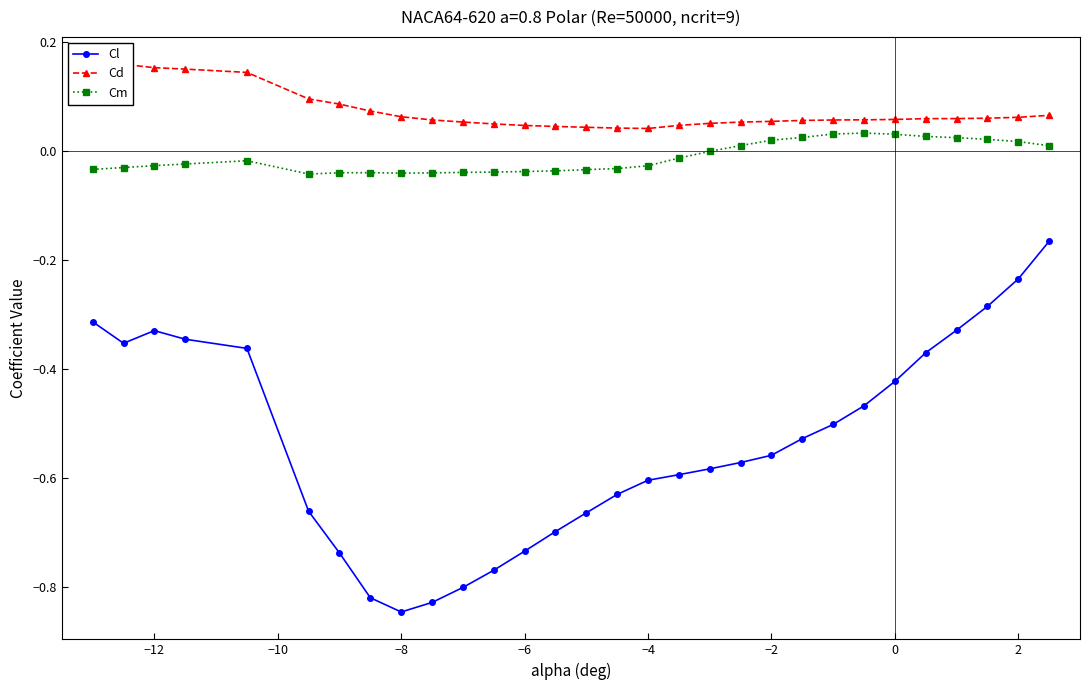

Reading left to right, list all the values displayed in this chart.

Cl: -0.3	-0.4	-0.3	-0.3	-0.4	-0.7	-0.7	-0.8	-0.8	-0.8	-0.8	-0.8	-0.7	-0.7	-0.7	-0.6	-0.6	-0.6	-0.6	-0.6	-0.6	-0.5	-0.5	-0.5	-0.4	-0.4	-0.3	-0.3	-0.2	-0.2
Cd: 0.2	0.2	0.2	0.1	0.1	0.1	0.1	0.1	0.1	0.1	0.1	0.0	0.0	0.0	0.0	0.0	0.0	0.0	0.1	0.1	0.1	0.1	0.1	0.1	0.1	0.1	0.1	0.1	0.1	0.1
Cm: -0.0	-0.0	-0.0	-0.0	-0.0	-0.0	-0.0	-0.0	-0.0	-0.0	-0.0	-0.0	-0.0	-0.0	-0.0	-0.0	-0.0	-0.0	-0.0	0.0	0.0	0.0	0.0	0.0	0.0	0.0	0.0	0.0	0.0	0.0